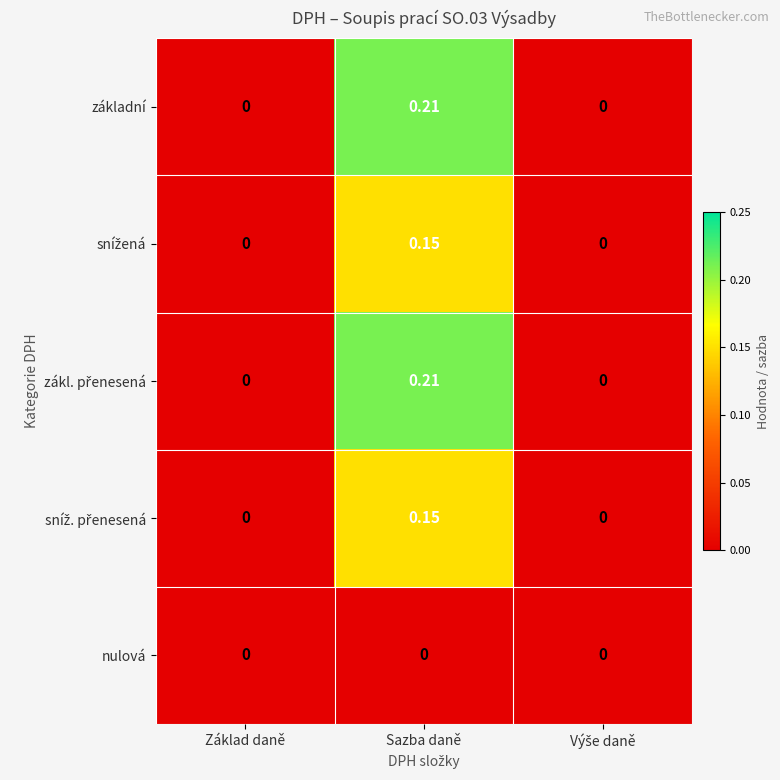

Which label corresponds to the largest value in the chart?

Sazba daně